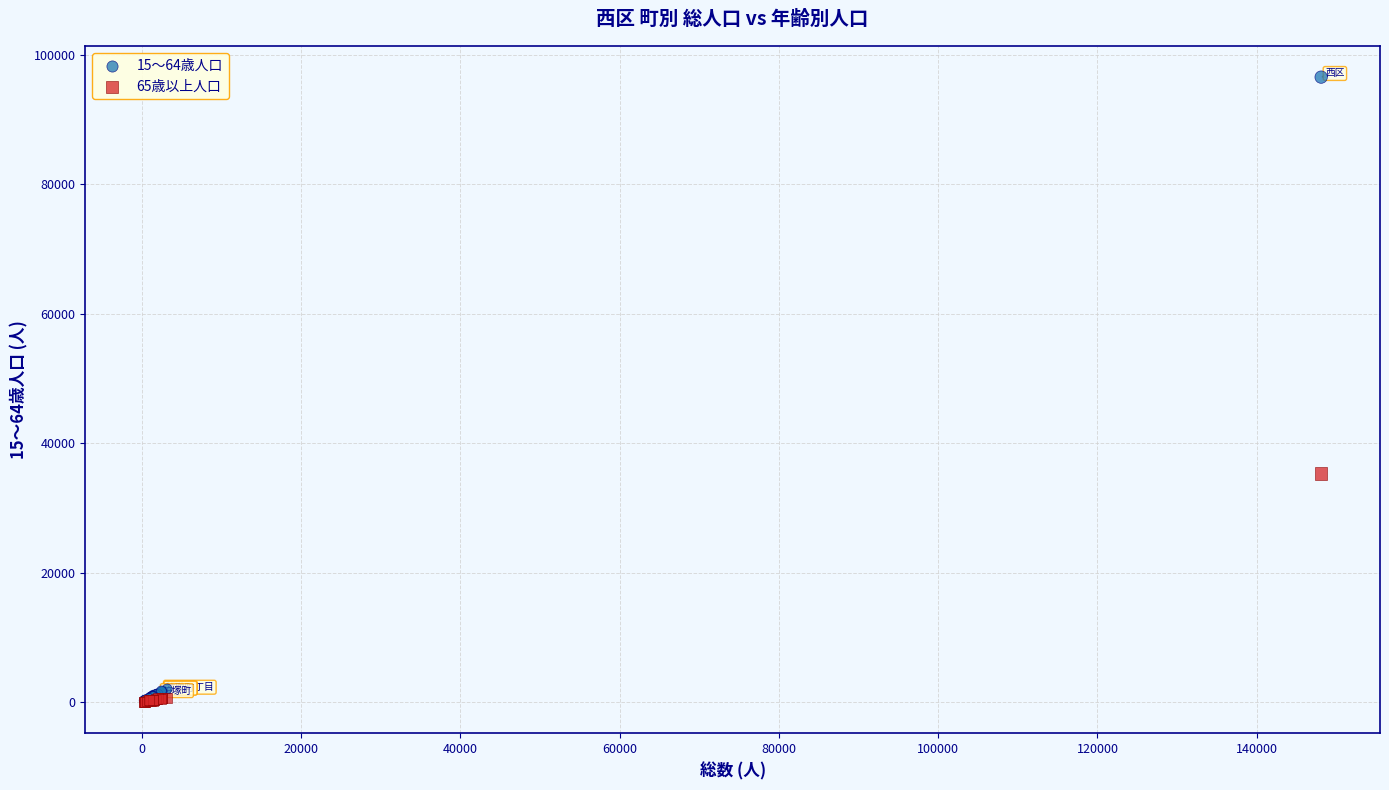

What are all the series names shown in the legend?

15〜64歳人口, 65歳以上人口